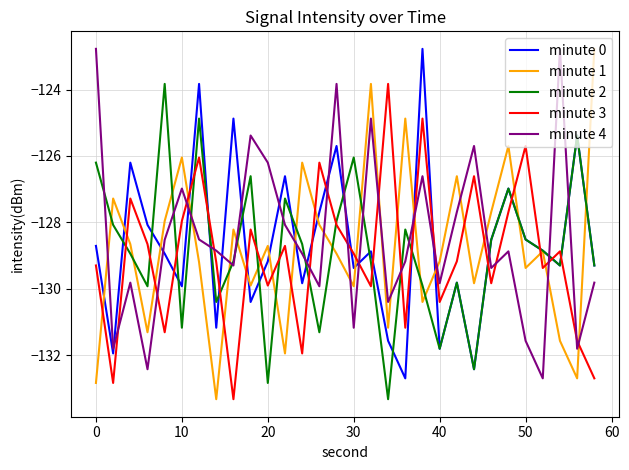

What are all the series names shown in the legend?

minute 0, minute 1, minute 2, minute 3, minute 4